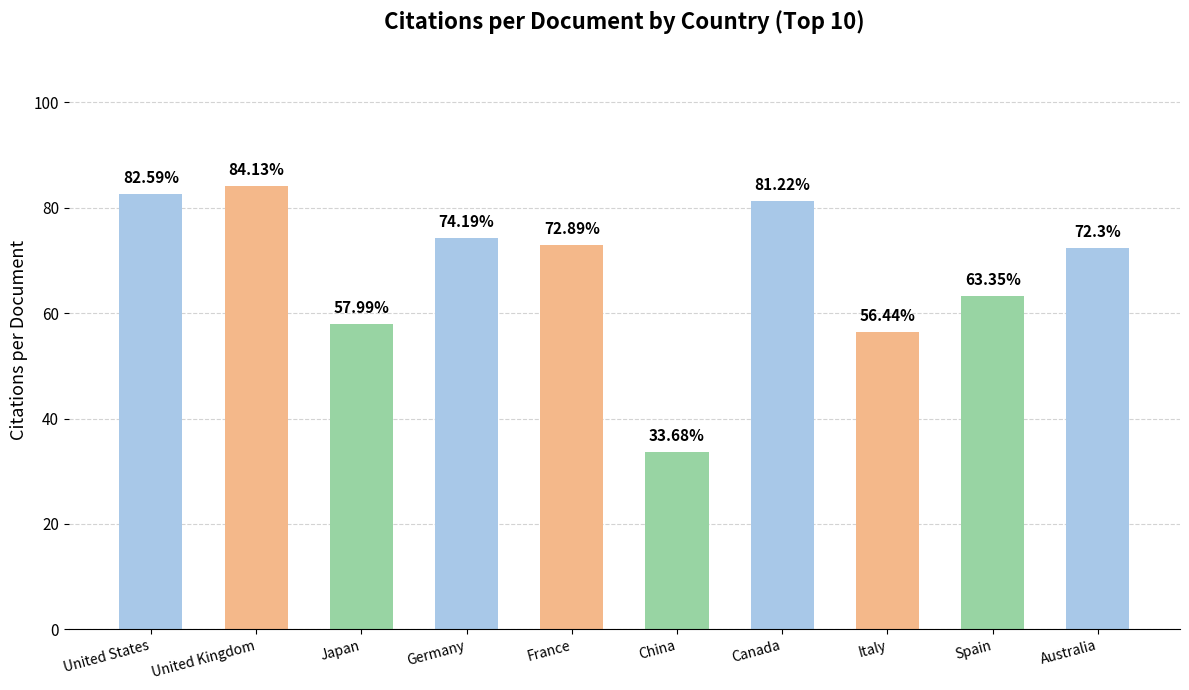

Where does the data first go above 72?

United States